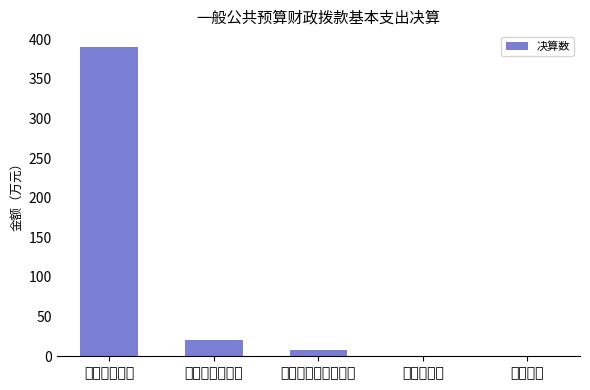

Where does the data first go above 7?

工资福利支出